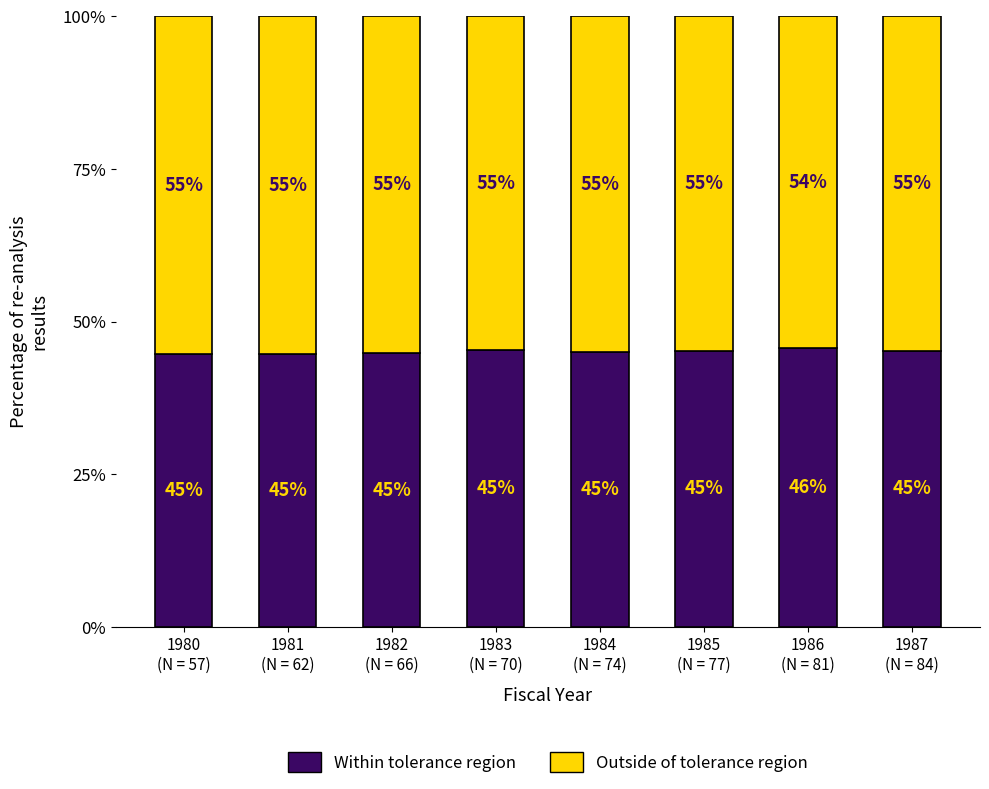

What is the average value of the Within tolerance region series?

45.1